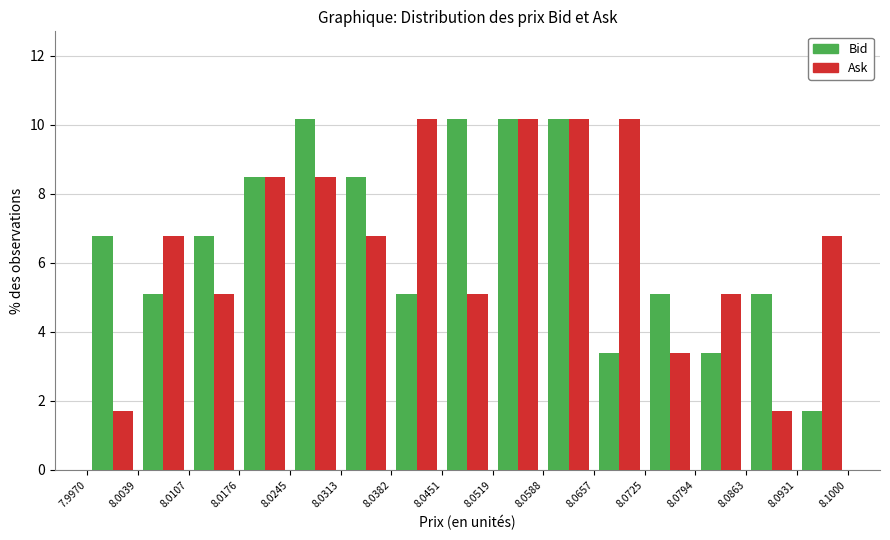

What is the height of the Ask bar covering 8.0725 to 8.0794 on the x-axis? The values are not printed on the chart, so give them approximately, as read against the axis.

3.4